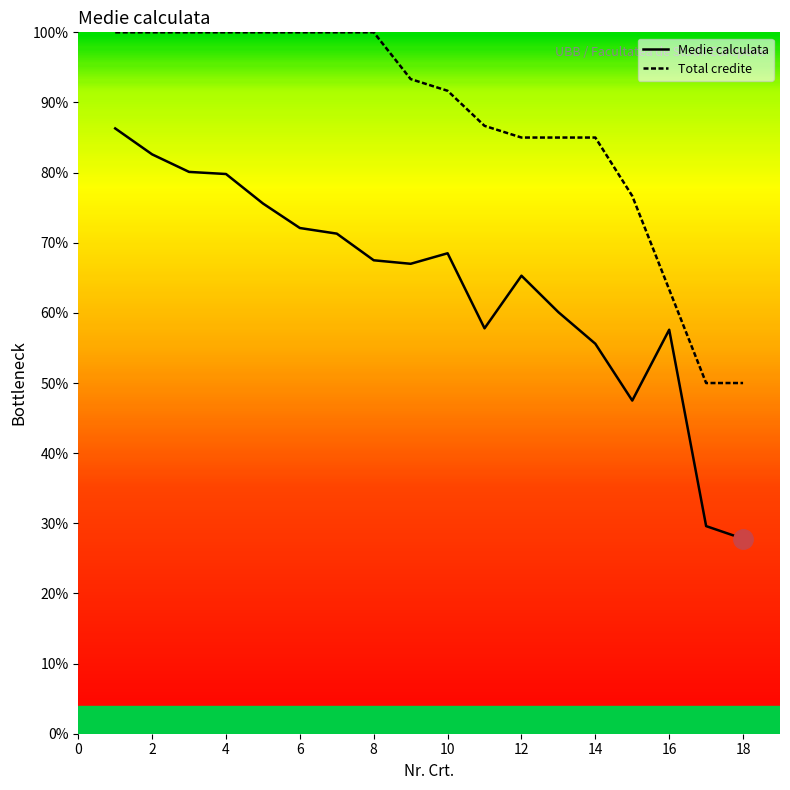

What are all the series names shown in the legend?

Medie calculata, Total credite